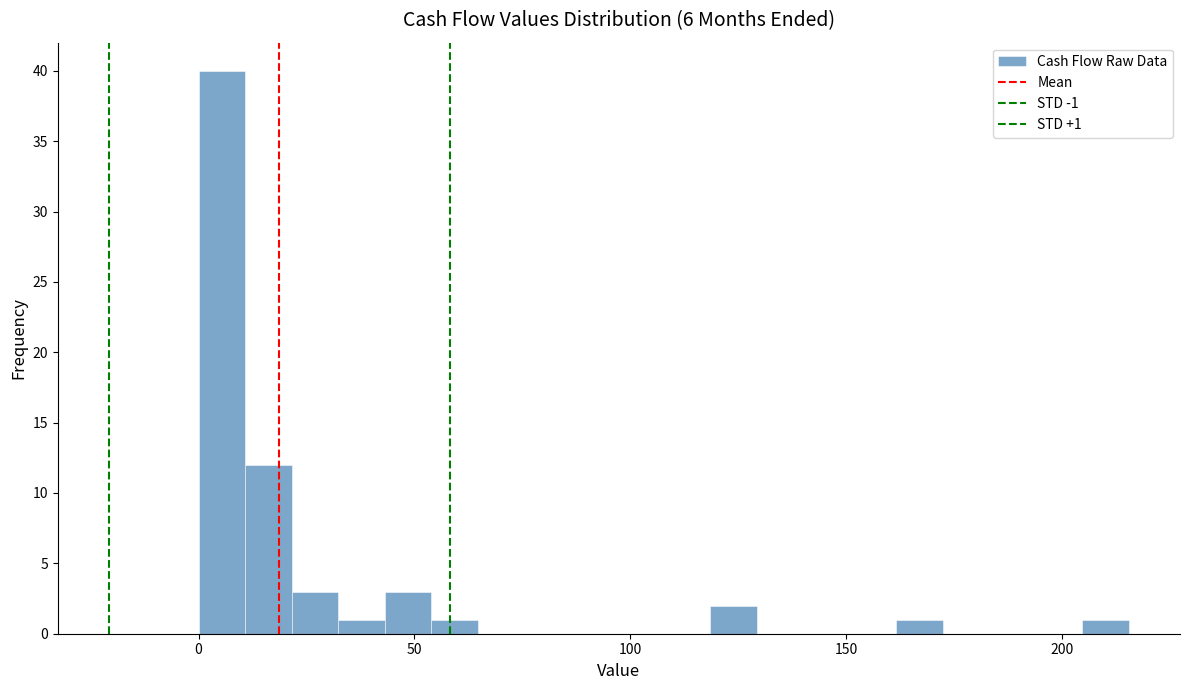

Read against the x-axis, roughly where is the centre of the tallest bar?

5